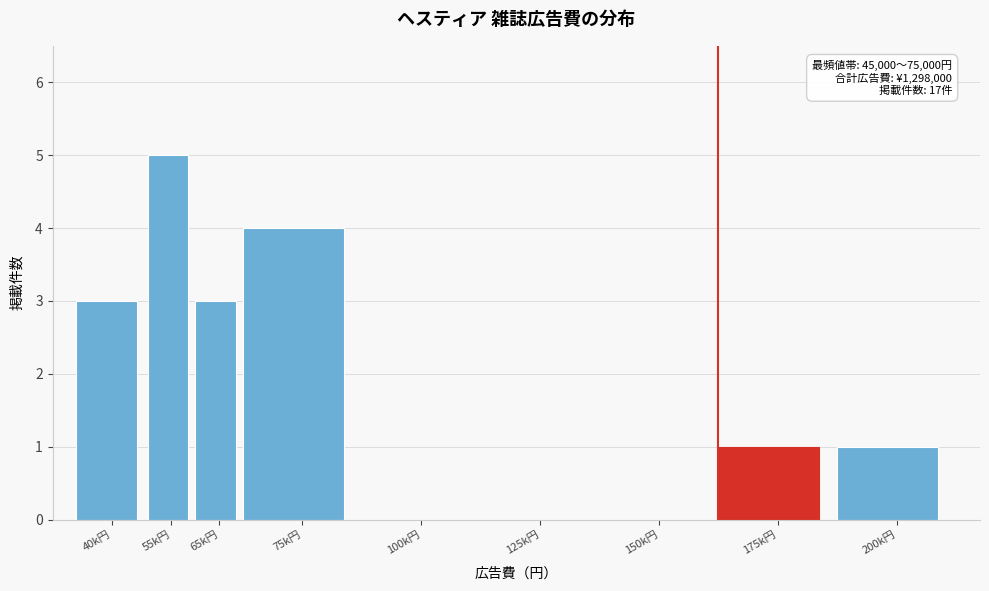

Reading left to right, list all the values displayed in this chart.

40k円=3	55k円=5	65k円=3	75k円=4	100k円=0	125k円=0	150k円=0	175k円=1	200k円=1